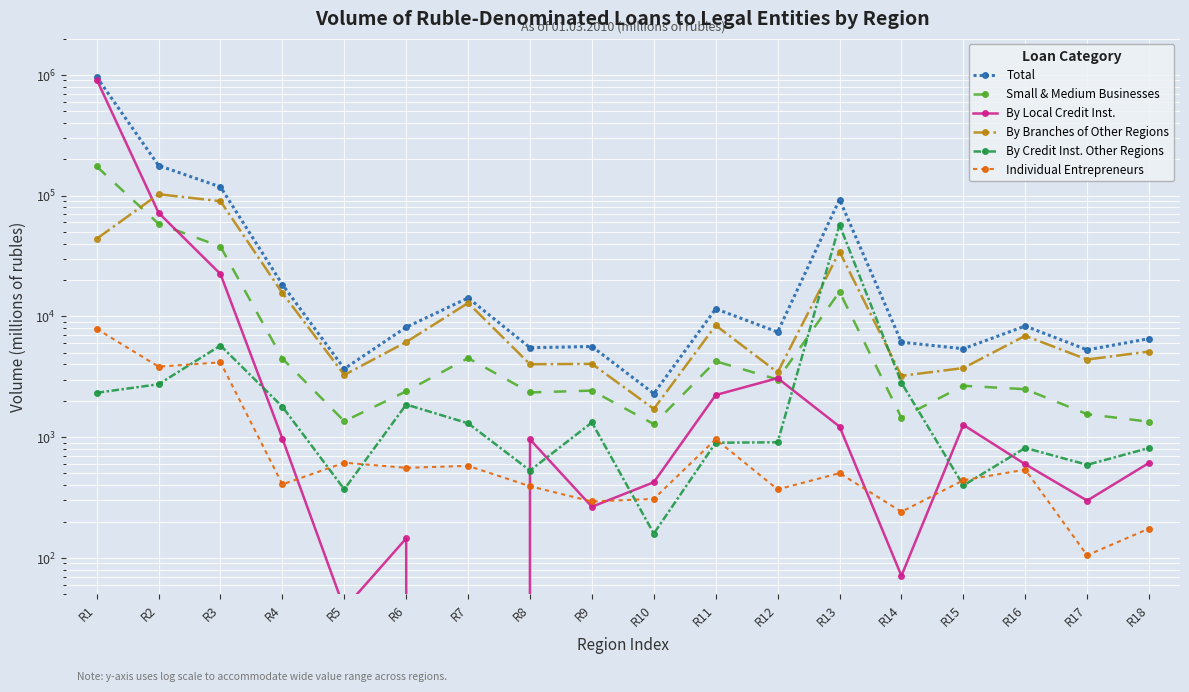

Reading left to right, extract all data points from this chart.

Total: 962081	177626	118069	18358	3684	8135	14217	5502	5630	2295	11550	7423	92863	6114	5394	8318	5280	6540
Small & Medium Businesses: 174346	58478	37883	4475	1354	2395	4515	2345	2428	1282	4248	2999	16003	1448	2663	2494	1550	1341
By Local Credit Inst.: 915829	72119	22417	973	38	145	0	957	265	423	2232	3078	1223	71	1263	596	298	612
By Branches of Other Regions: 43923	102765	89917	15600	3276	6128	12915	4016	4043	1713	8419	3439	34336	3219	3733	6908	4392	5115
By Credit Inst. Other Regions: 2329	2742	5735	1785	370	1862	1302	529	1322	159	899	906	57304	2824	398	814	590	813
Individual Entrepreneurs: 7884	3834	4162	406	614	557	578	392	293	308	961	369	503	241	439	538	105	175